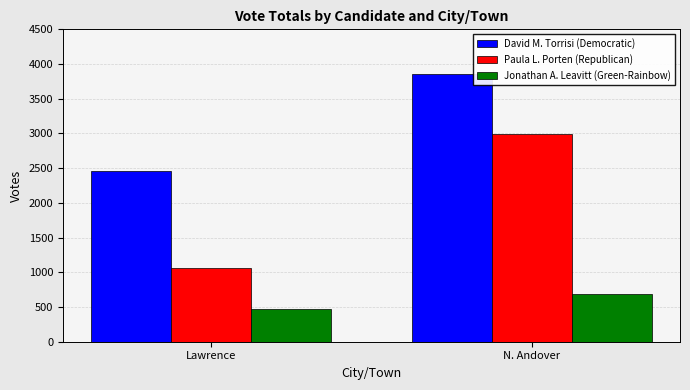

What is the total value across all series at Lawrence?

3994